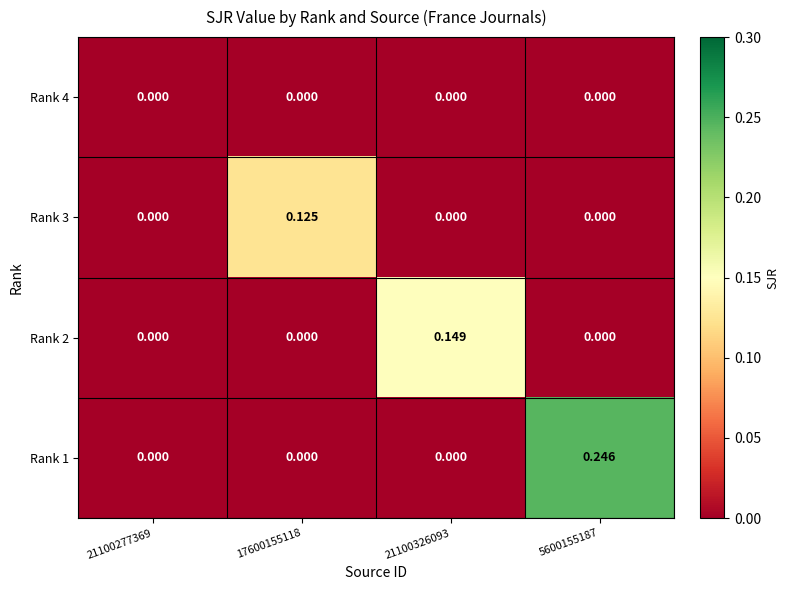

Which category has the highest value across all series?

5600155187